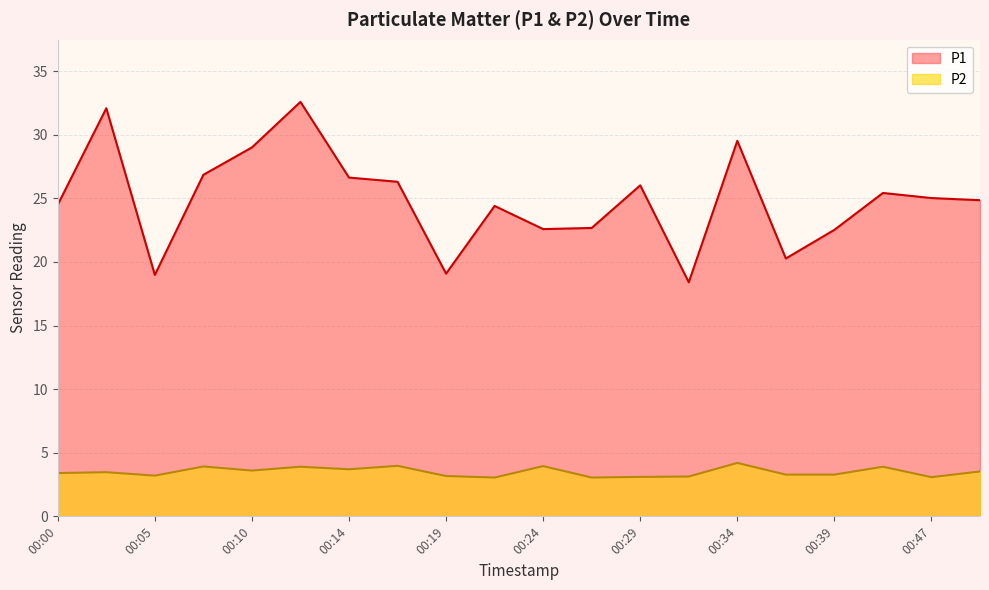

True or false: P1 and P2 cross at least once.

False